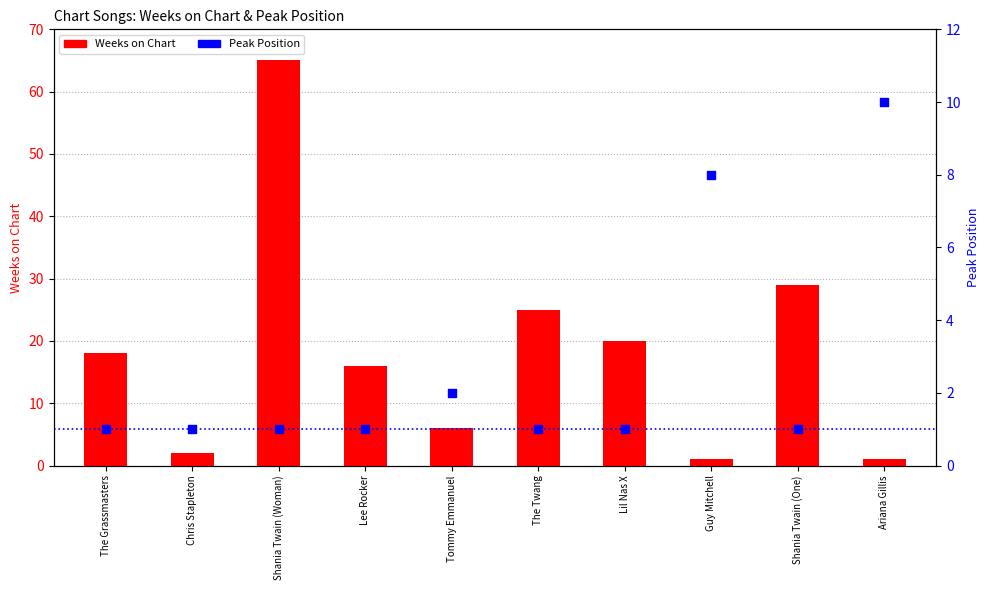

Is the value of Peak Position at Tommy Emmanuel greater than the value of Weeks on Chart at The Twang?

No